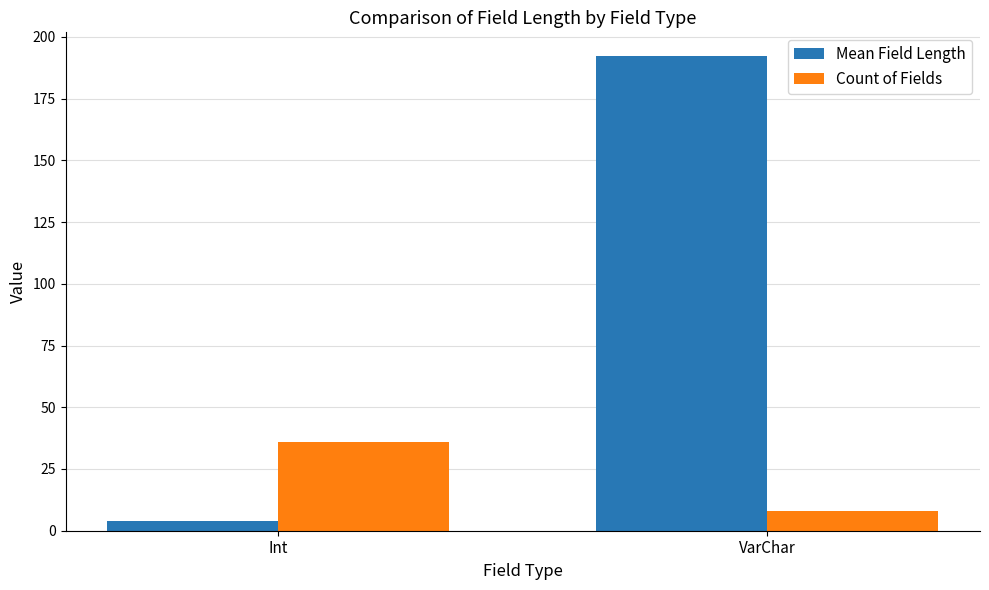

The value of Mean Field Length at VarChar is 192.2. True or false?

True